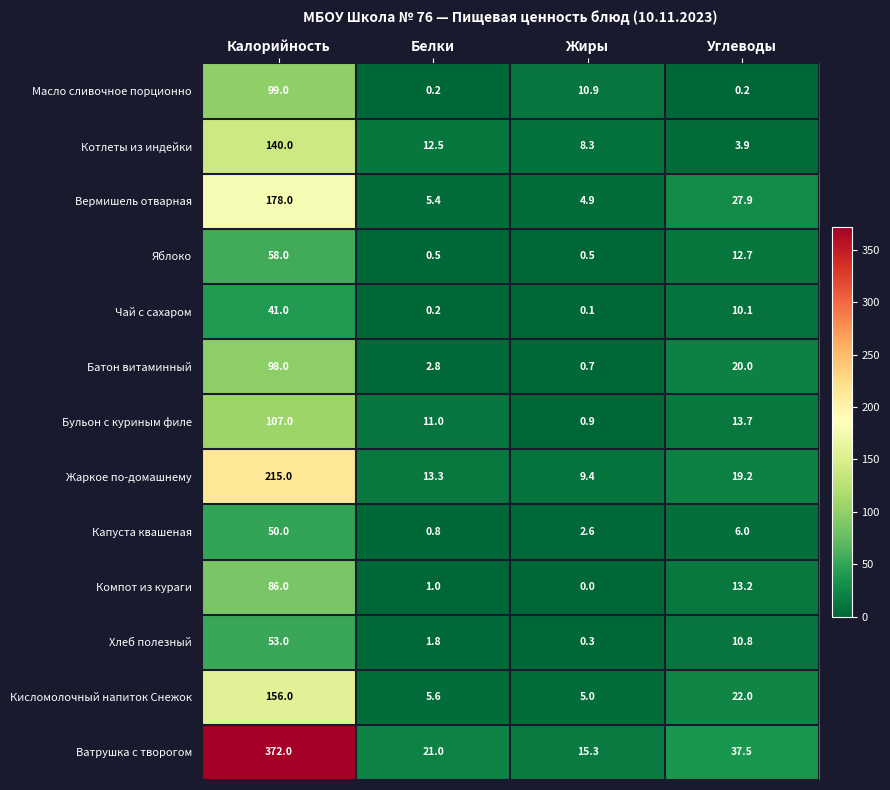

True or false: Вермишель отварная has a value of 27.9 at Углеводы.

True